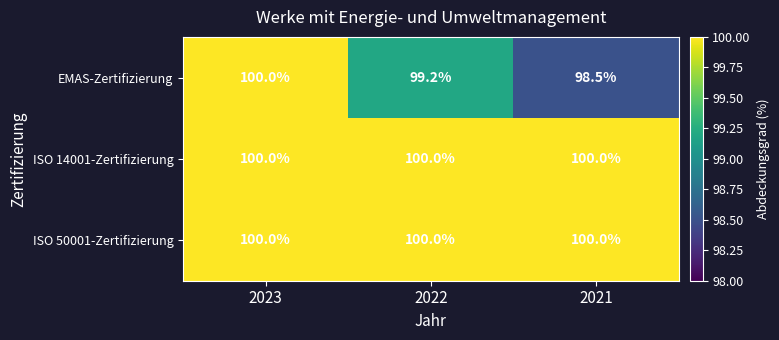

Reading left to right, extract all data points from this chart.

EMAS-Zertifizierung: 2023=100.0	2022=99.2	2021=98.5
ISO 14001-Zertifizierung: 2023=100.0	2022=100.0	2021=100.0
ISO 50001-Zertifizierung: 2023=100.0	2022=100.0	2021=100.0